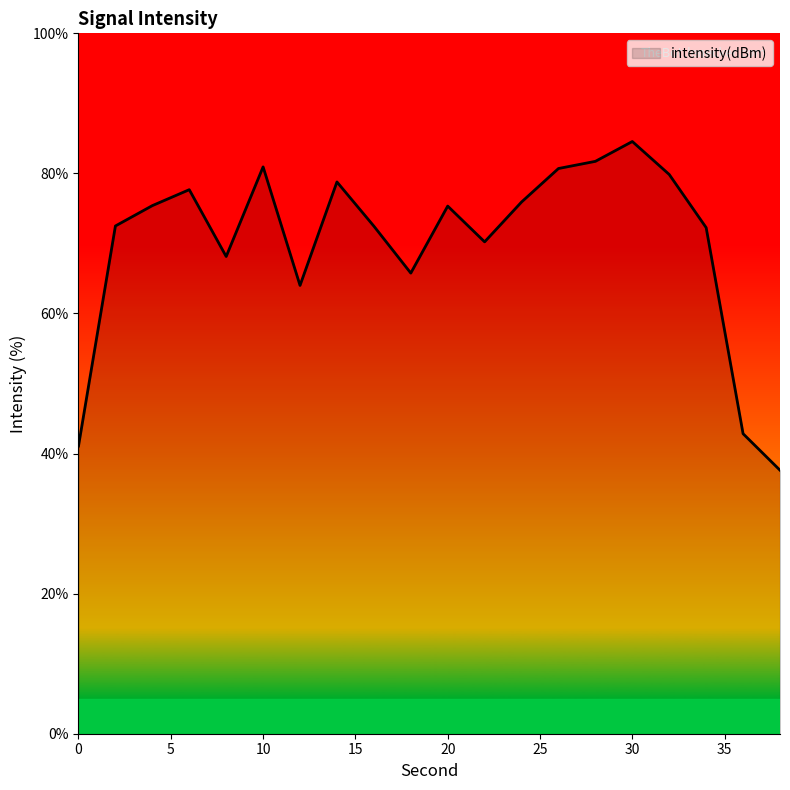

What is the maximum value shown in the chart?

84.6